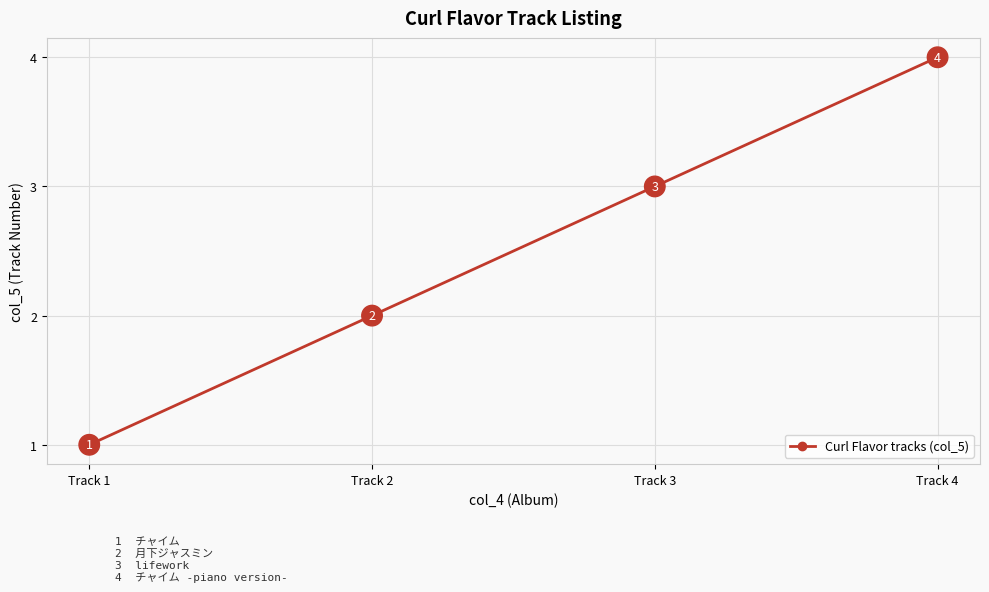

Reading left to right, list all the values displayed in this chart.

1	2	3	4